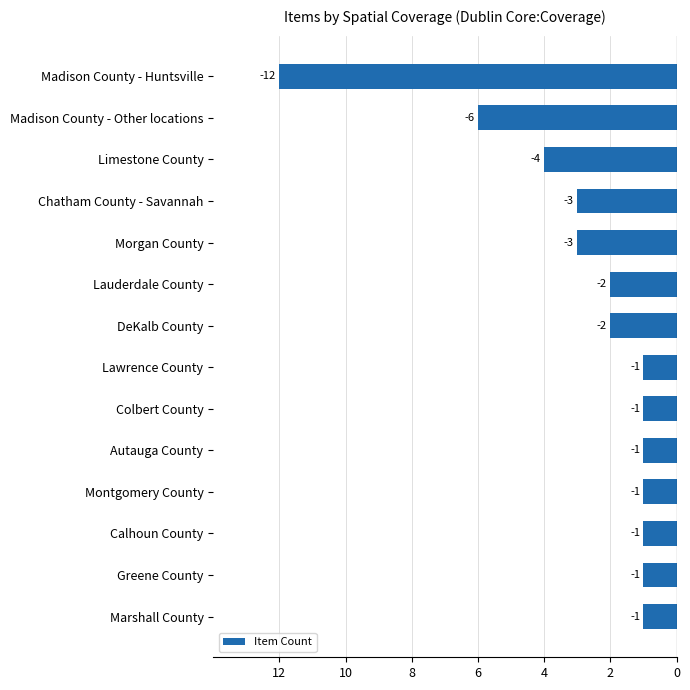

Are the bars grouped side by side (vs. stacked)?

No